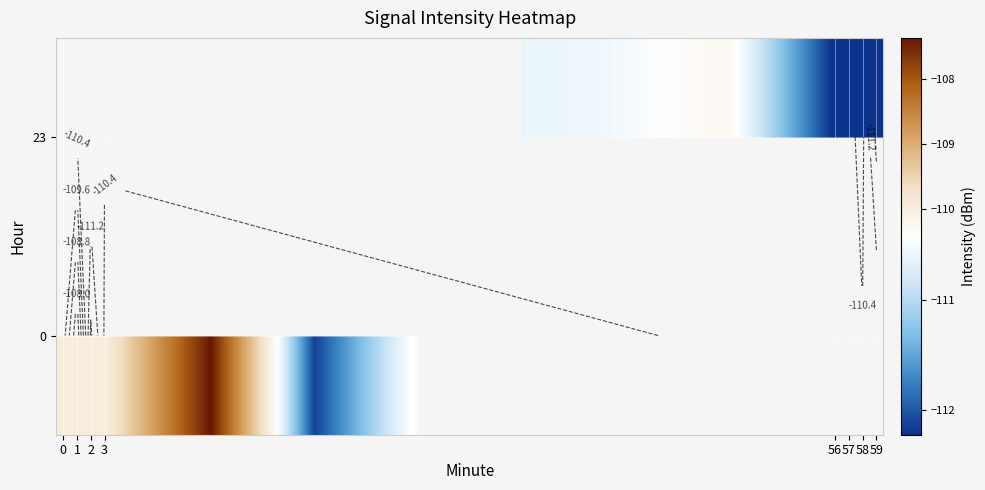

Which series has the largest range (max minus min)?

row_0